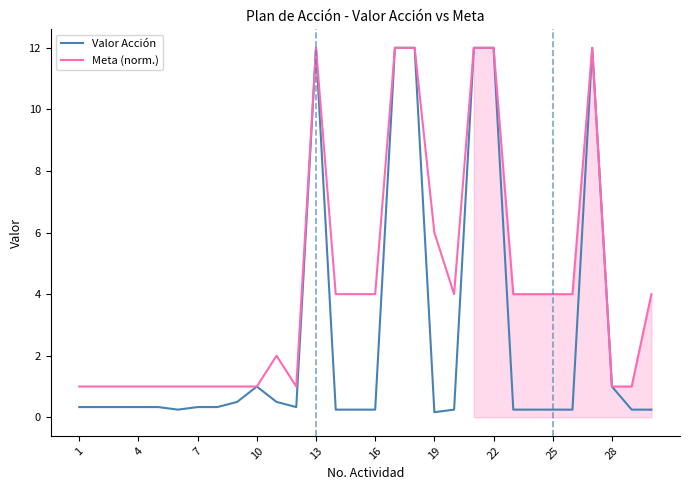

Rank the series by their average value, from highest to lowest.

Meta (norm.), Valor Acción